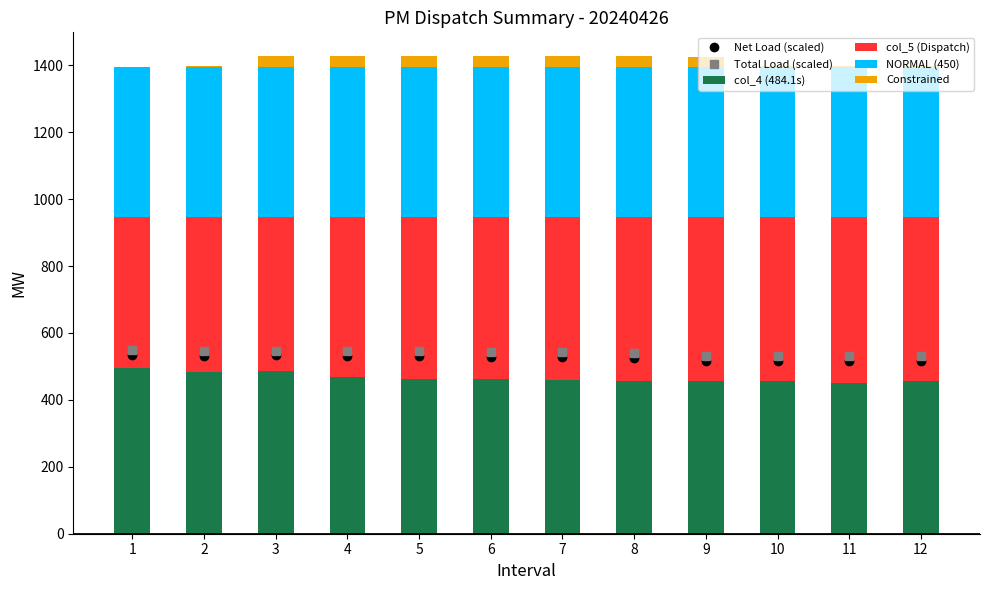

Which has a higher value, 8 or 3?

3